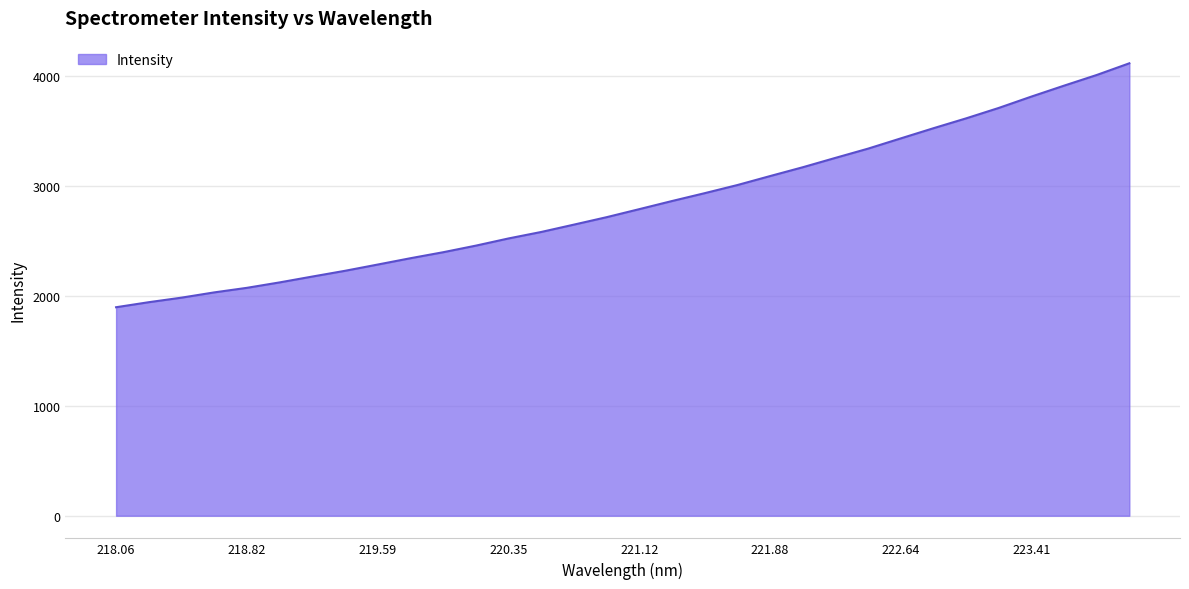

What is the difference between the maximum and minimum values?

2219.1